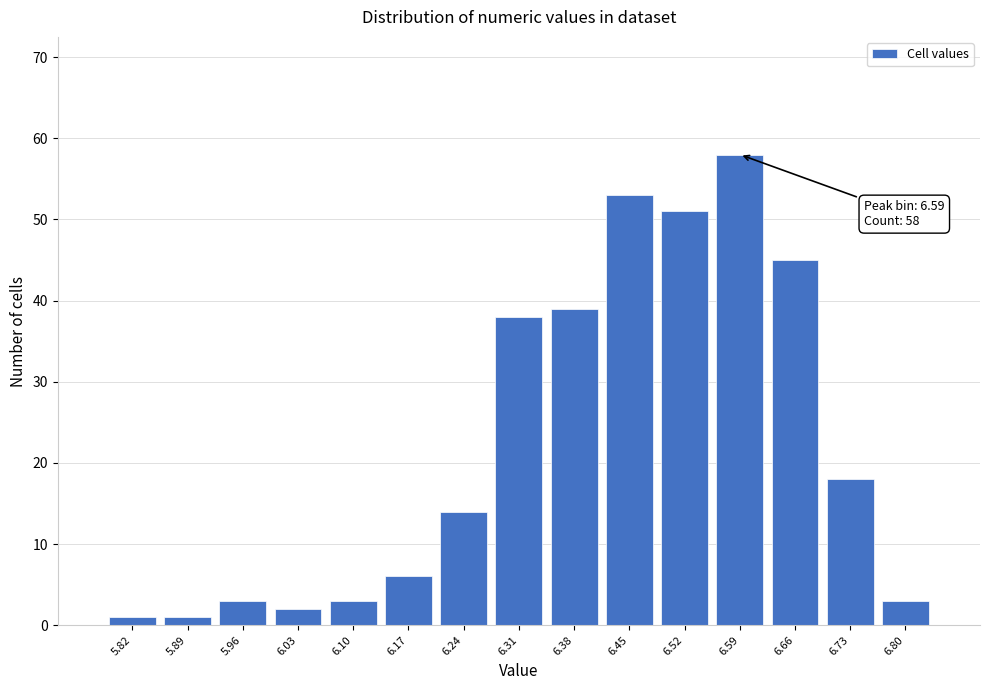

Which range on the x-axis has the tallest bar?

6.55 to 6.62